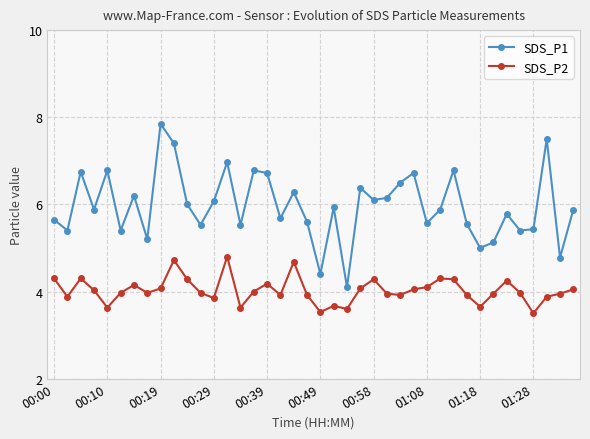

What is the lowest value of the SDS_P2 series?

3.5